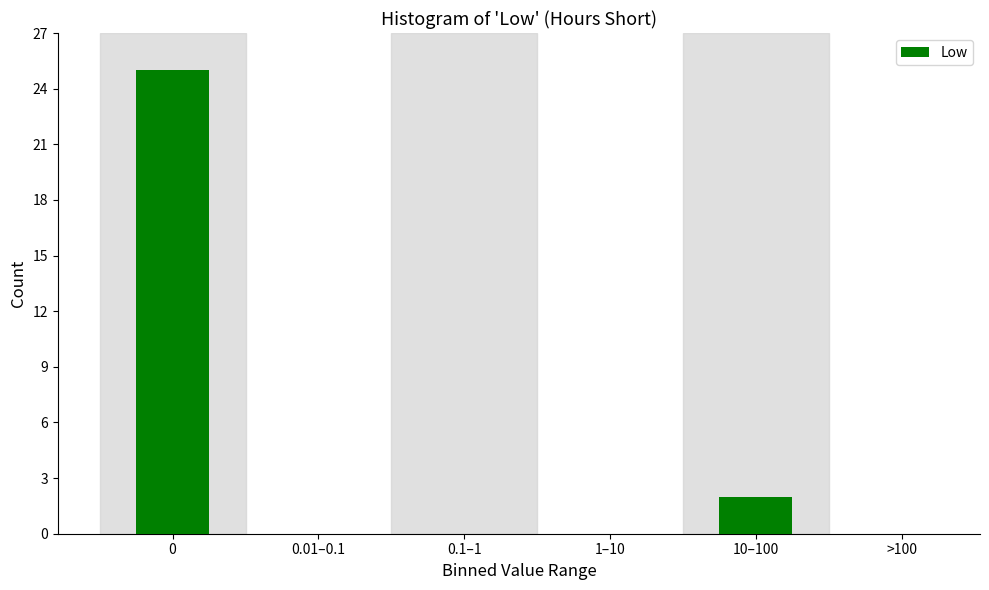

Reading left to right, what are all the values shown in this chart?

0=25	0.01–0.1=0	0.1–1=0	1–10=0	10–100=2	>100=0